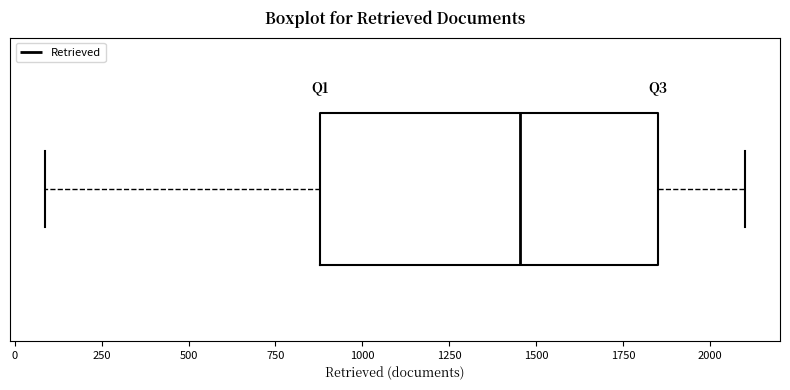

Read this box plot against the x-axis: the position of the median line, the range covered by the box, and the ends of both whiskers. The values are not printed on the chart, so give them approximately, as read against the axis.

median 1450, box 900 to 1850, whiskers 100 to 2100